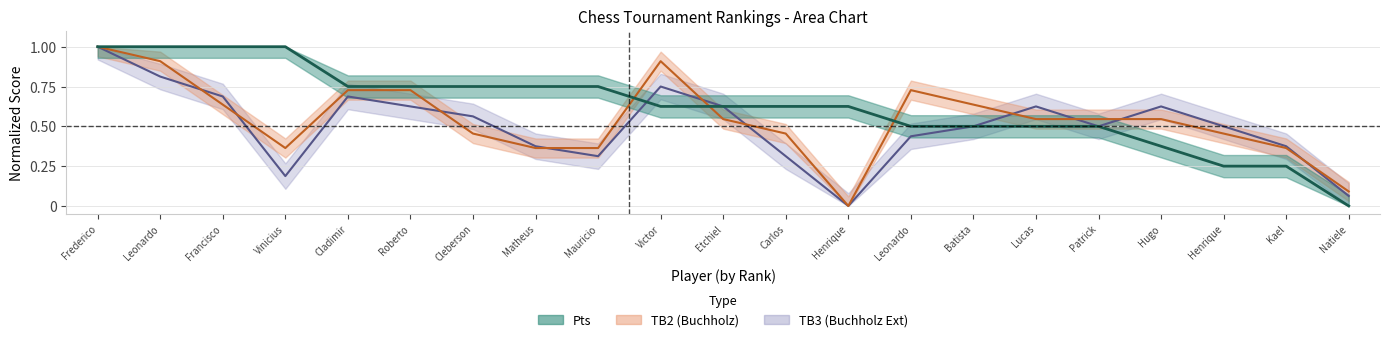

What is the sum of all TB2 values?

11.4